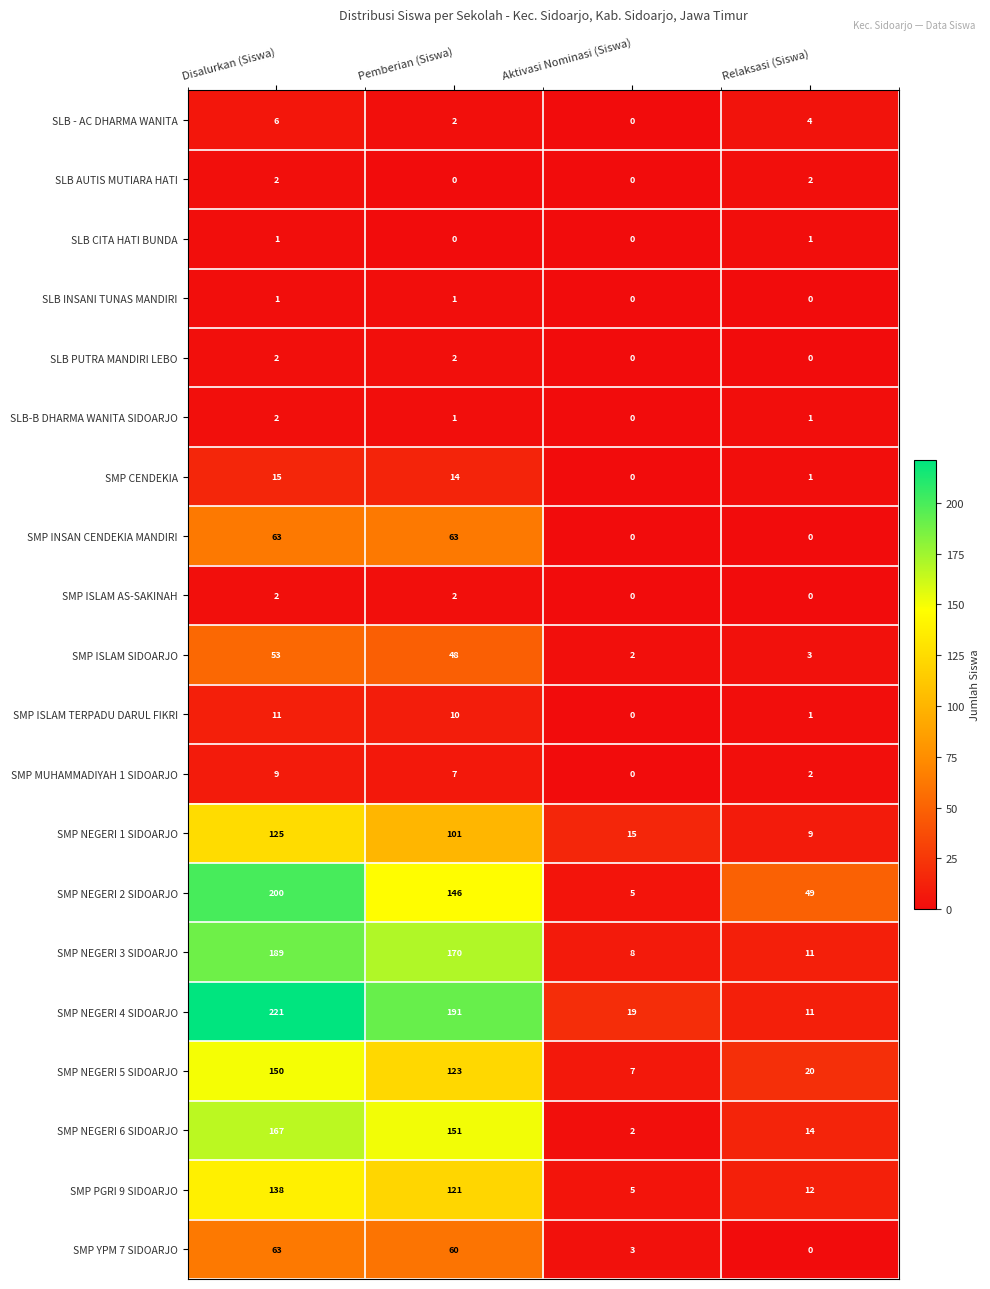

What is the spread (max minus min) of values at Disalurkan (Siswa)?

220